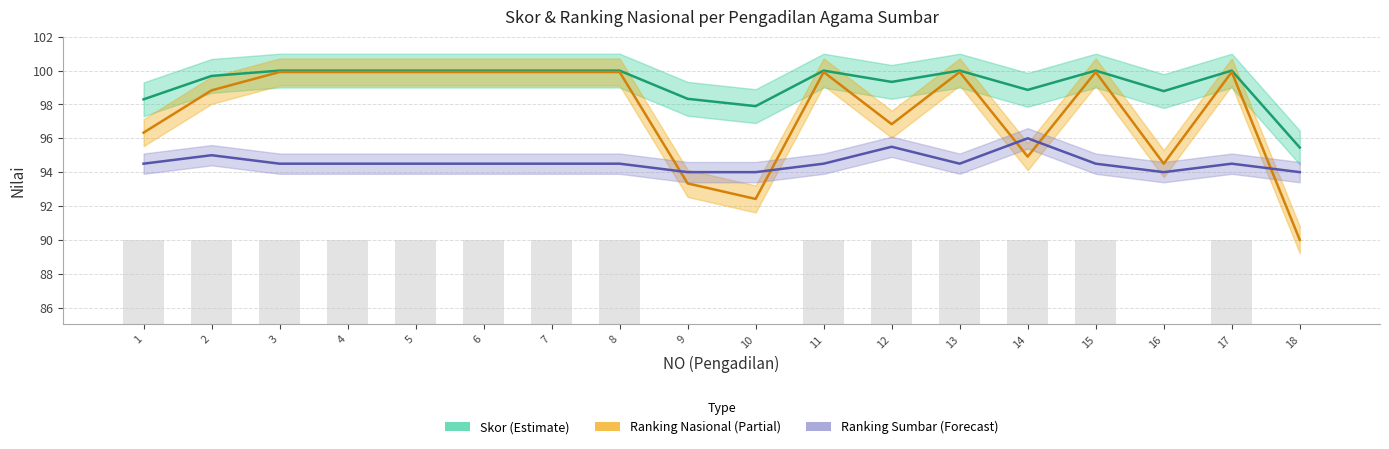

Reading right to left, list all the values displayed in this chart.

Skor (Estimate): 18=95.5	17=100.0	16=98.8	15=100.0	14=98.9	13=100.0	12=99.3	11=100.0	10=97.9	9=98.3	8=100.0	7=100.0	6=100.0	5=100.0	4=100.0	3=100.0	2=99.7	1=98.3
Ranking Nasional (Partial): 18=90.0	17=99.9	16=94.5	15=99.9	14=94.9	13=99.9	12=96.8	11=99.9	10=92.4	9=93.3	8=99.9	7=99.9	6=99.9	5=99.9	4=99.9	3=99.9	2=98.8	1=96.3
Ranking Sumbar (Forecast): 18=94.0	17=94.5	16=94.0	15=94.5	14=96.0	13=94.5	12=95.5	11=94.5	10=94.0	9=94.0	8=94.5	7=94.5	6=94.5	5=94.5	4=94.5	3=94.5	2=95.0	1=94.5